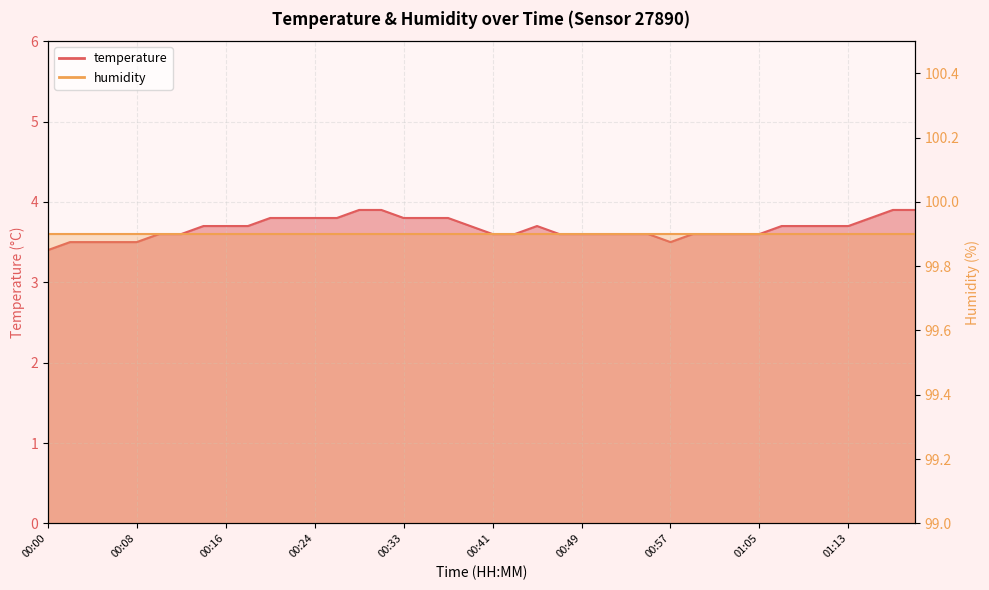

How many data points does each series have?

40